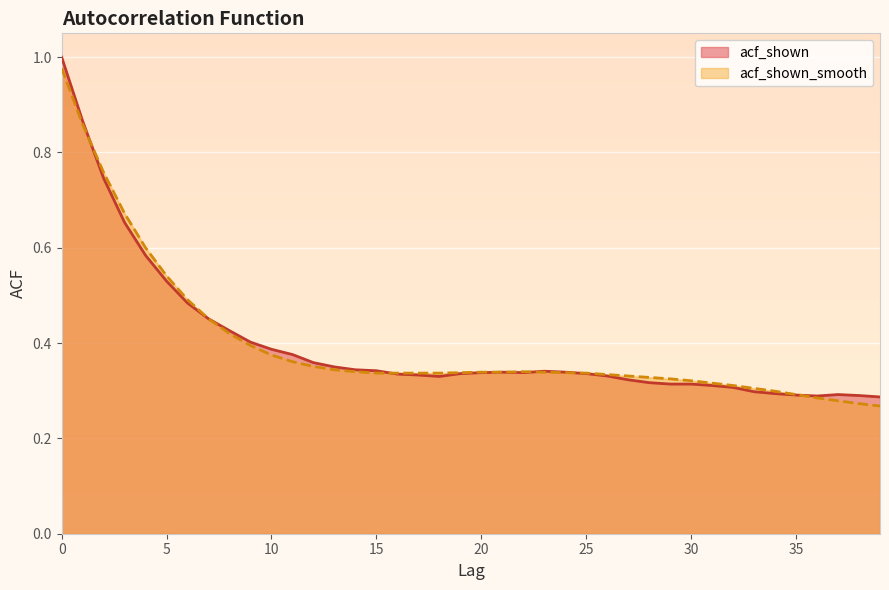

How many interior local peaks does the acf_shown_smooth series have?

1